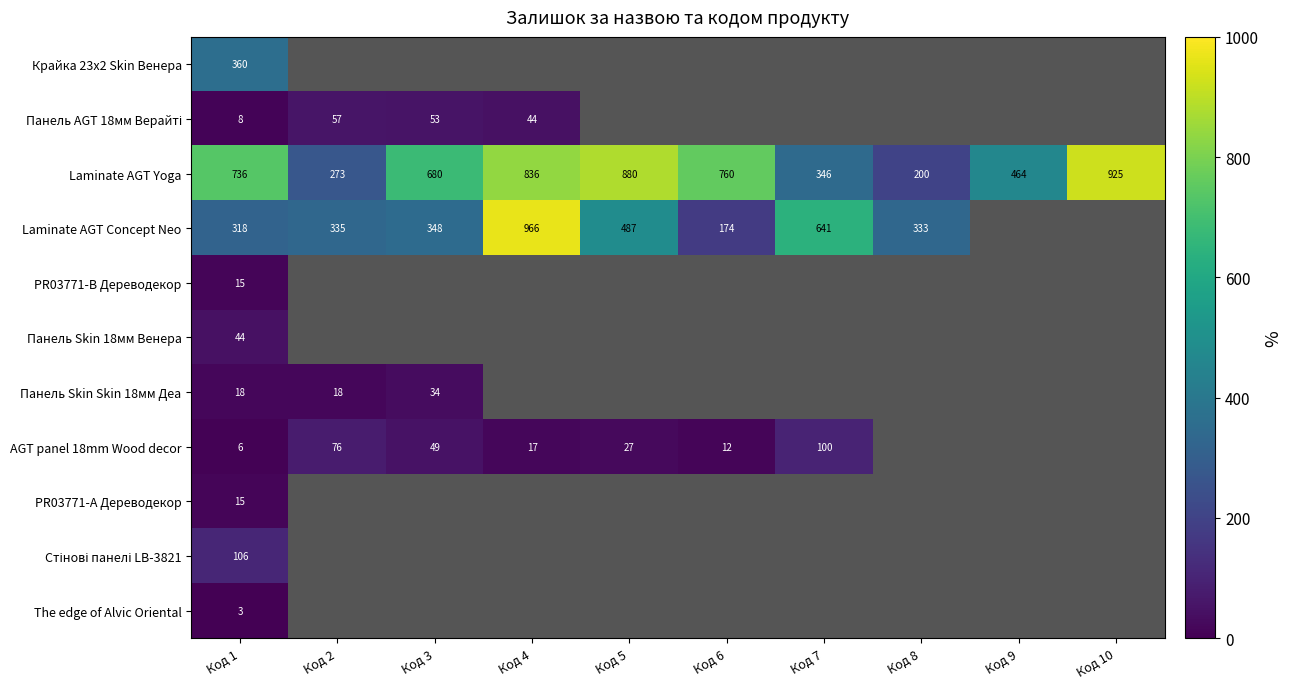

How many categories are shown in the chart?

10